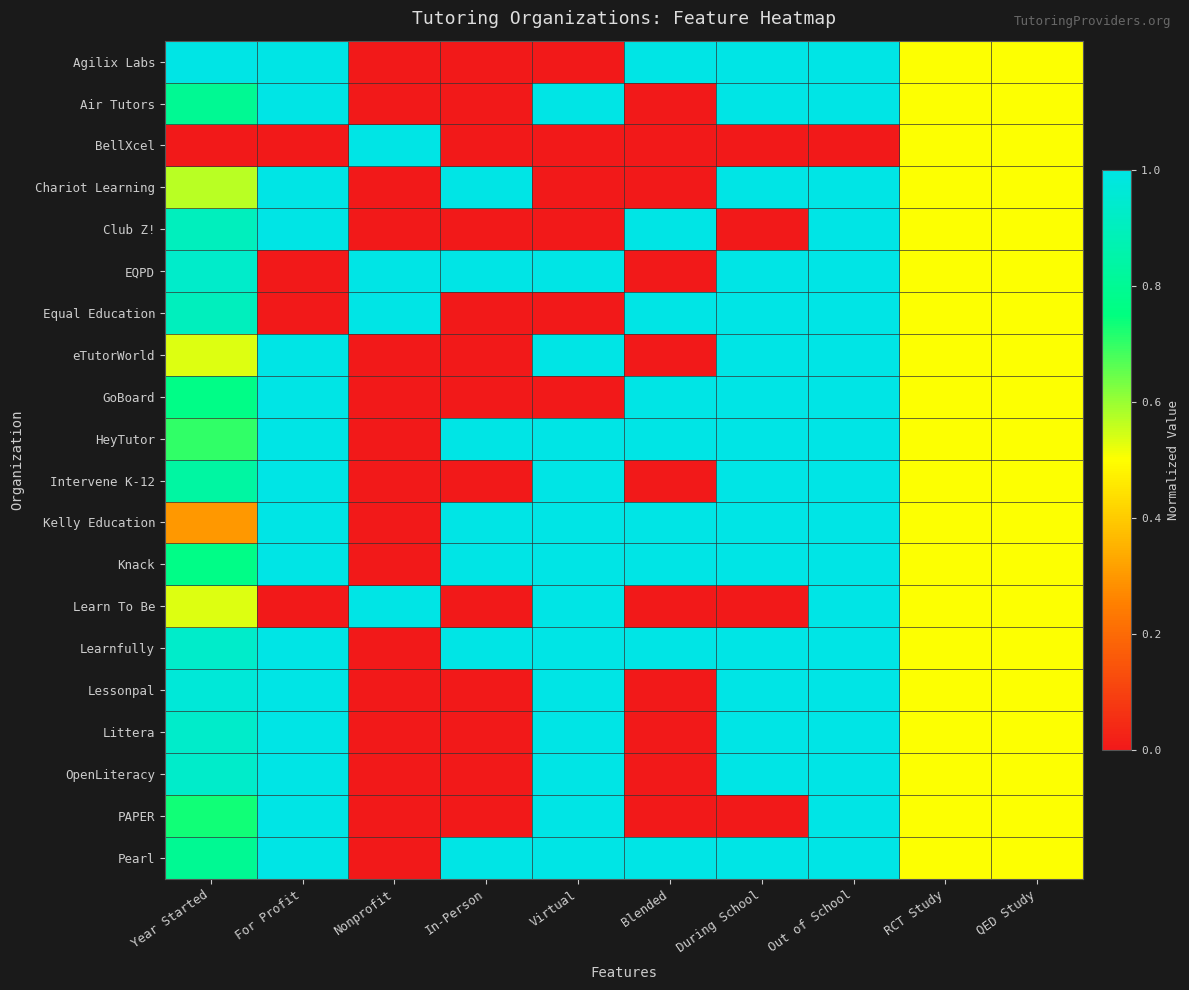

At which category is the sum across all series the highest?

Out of School